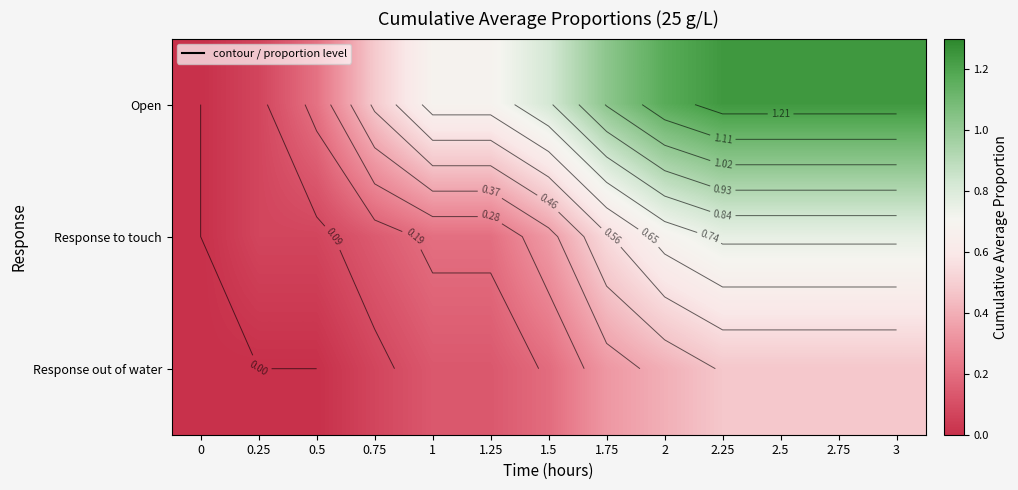

List the labels in order of Open value, largest first.

2.25, 2.5, 2.75, 3, 2, 1.75, 1.5, 1, 1.25, 0.75, 0.5, 0.25, 0